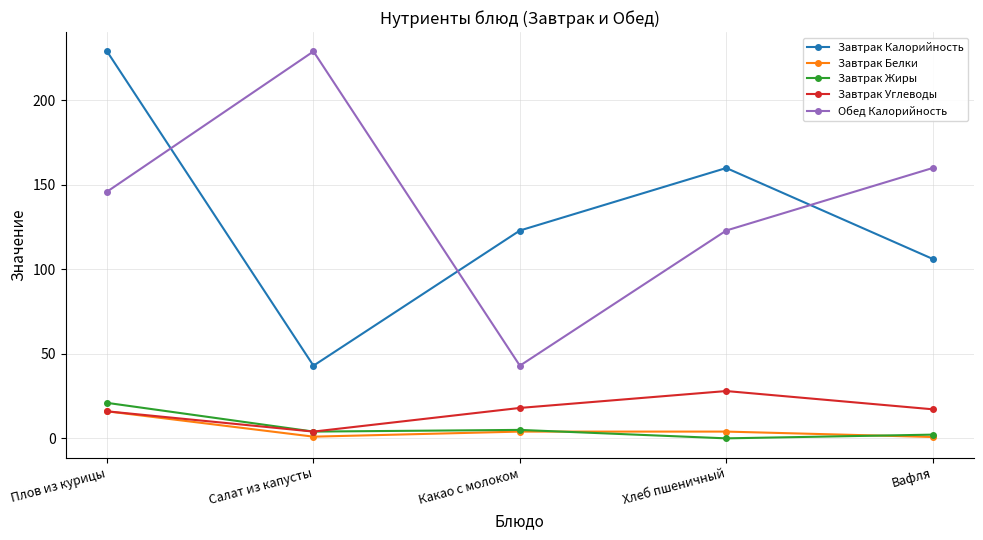

How many lines are shown in the chart?

5